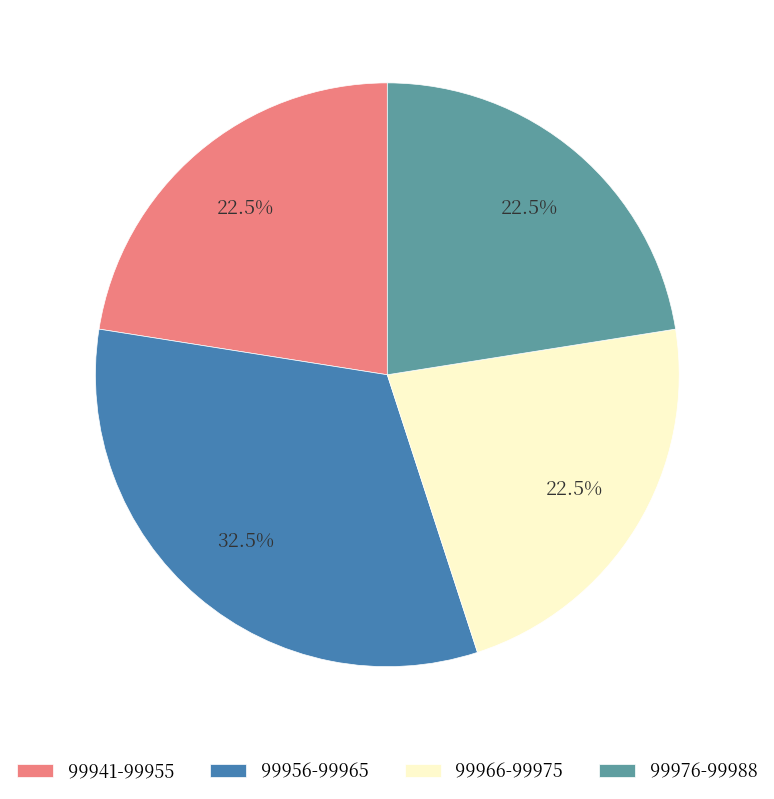

Count the number of slices in the pie.

4